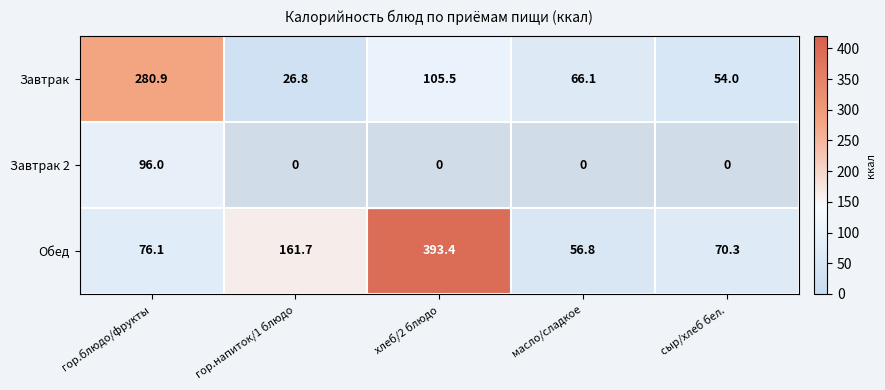

How many data points does each series have?

5